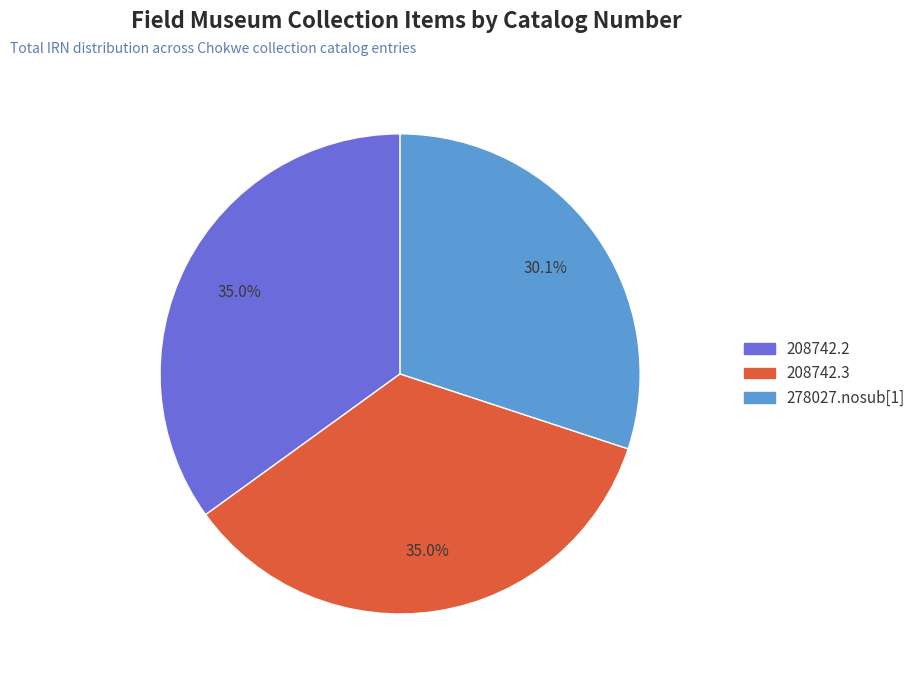

True or false: 208742.3 accounts for 35% of the total.

True